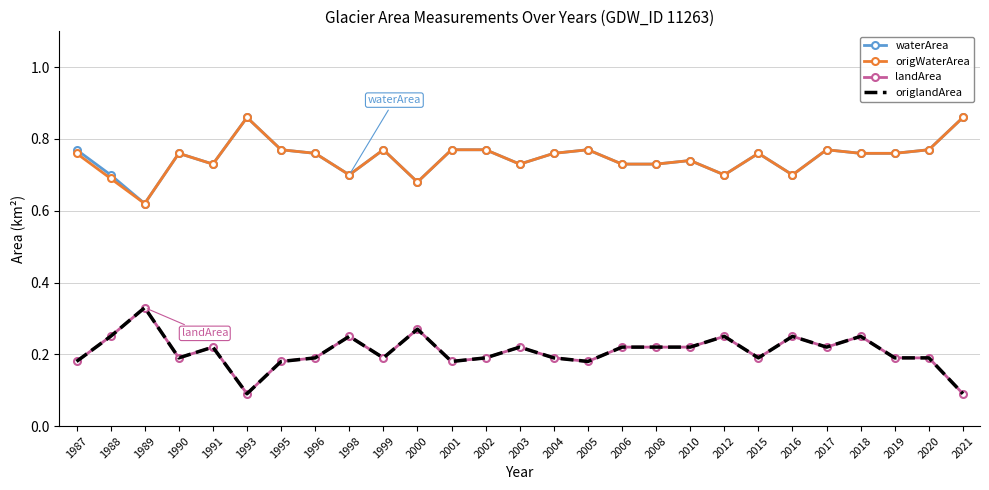

How many lines are shown in the chart?

4